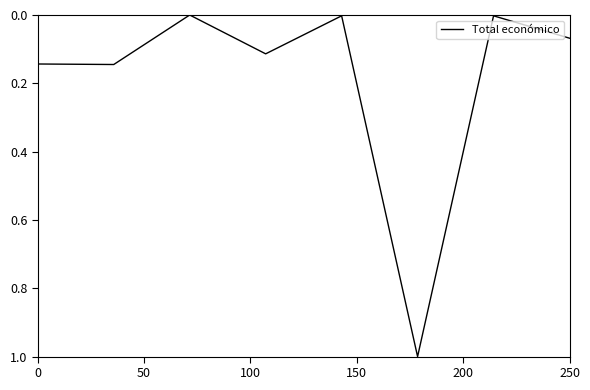

What is the maximum value shown in the chart?

1.0